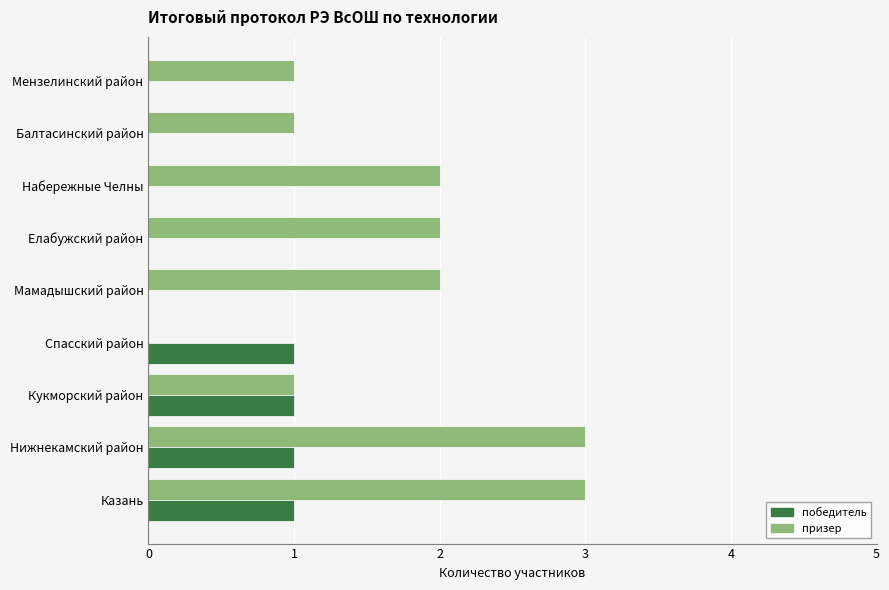

Is it true that призер equals 0 at Спасский район?

True